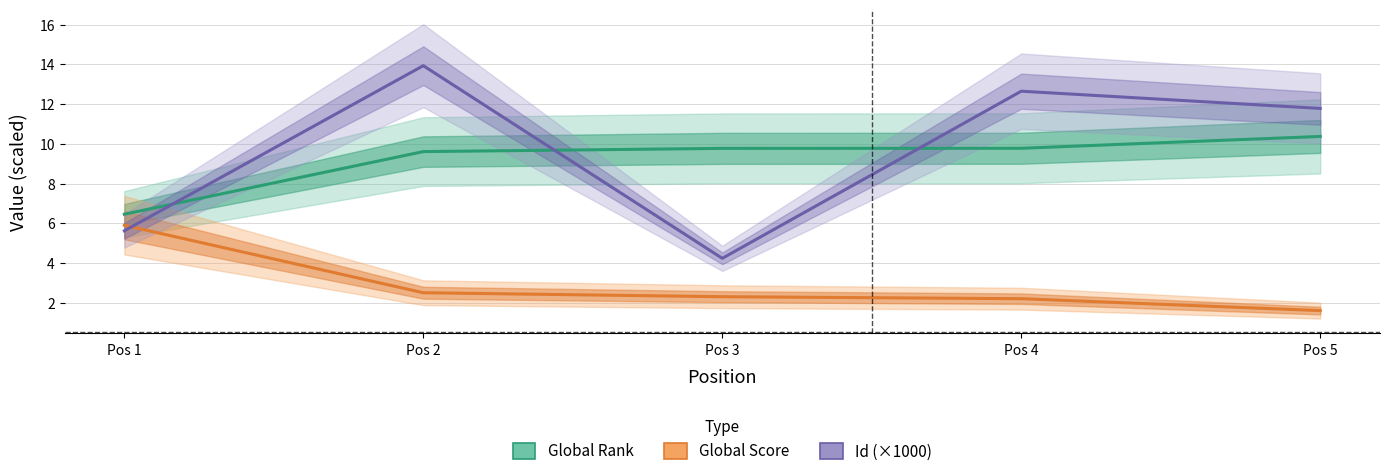

What is the value of the Global Score point at the 5th from the left?

1.6